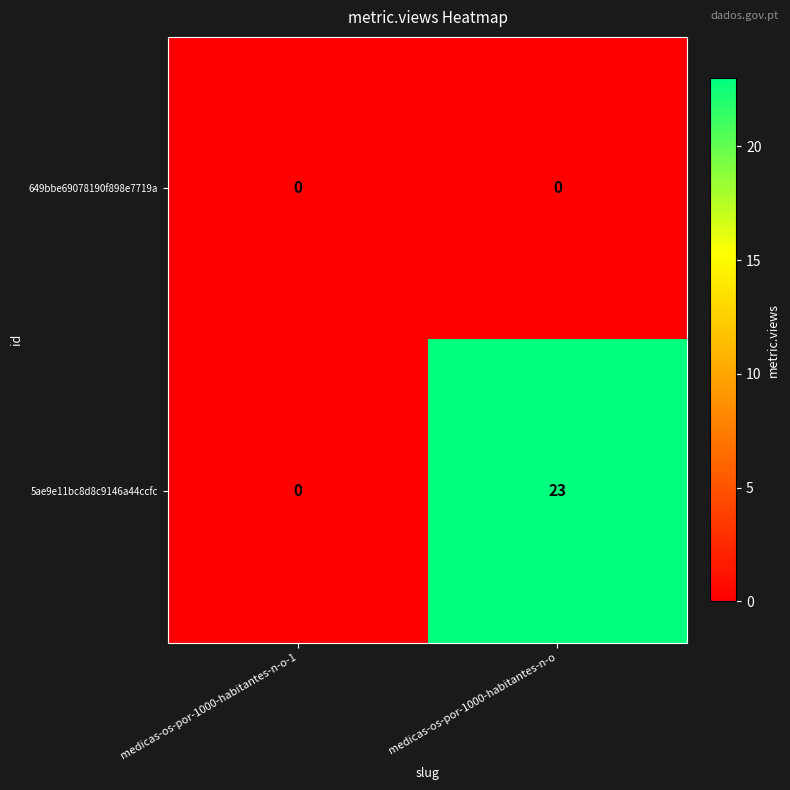

List the series in order of their overall mean, highest first.

5ae9e11bc8d8c9146a44ccfc, 649bbe69078190f898e7719a